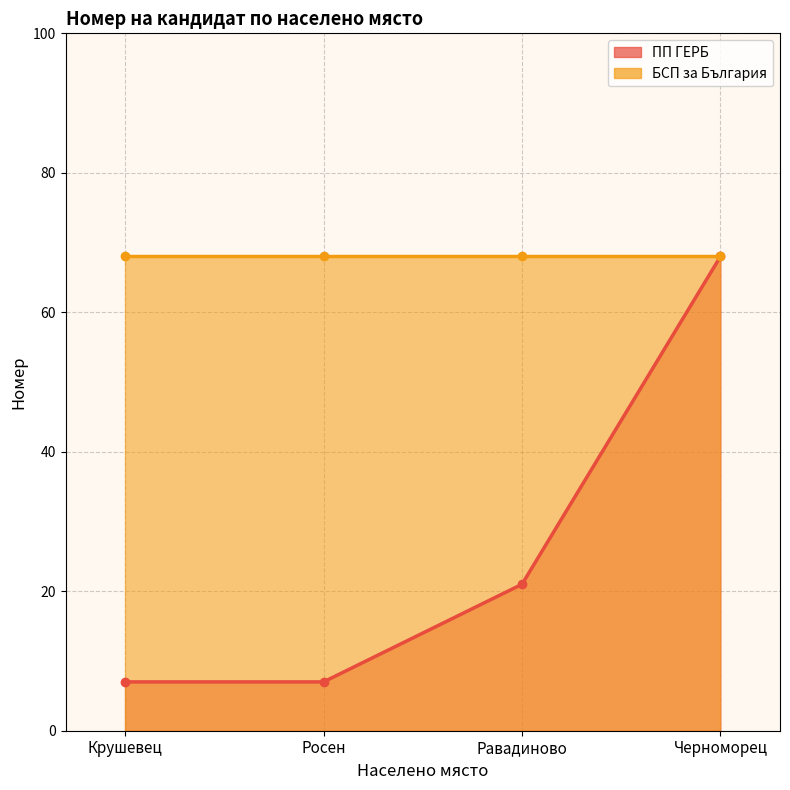

List the labels in order of value, smallest first.

Крушевец, Росен, Равадиново, Черноморец